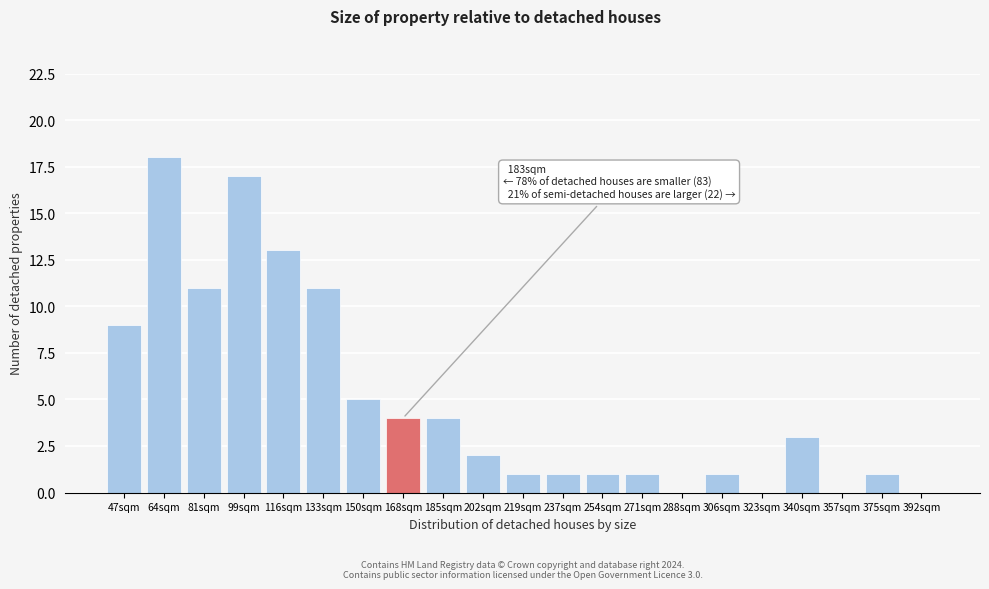

Reading left to right, list all the values displayed in this chart.

47sqm=9	64sqm=18	81sqm=11	99sqm=17	116sqm=13	133sqm=11	150sqm=5	168sqm=4	185sqm=4	202sqm=2	219sqm=1	237sqm=1	254sqm=1	271sqm=1	288sqm=0	306sqm=1	323sqm=0	340sqm=3	357sqm=0	375sqm=1	392sqm=0